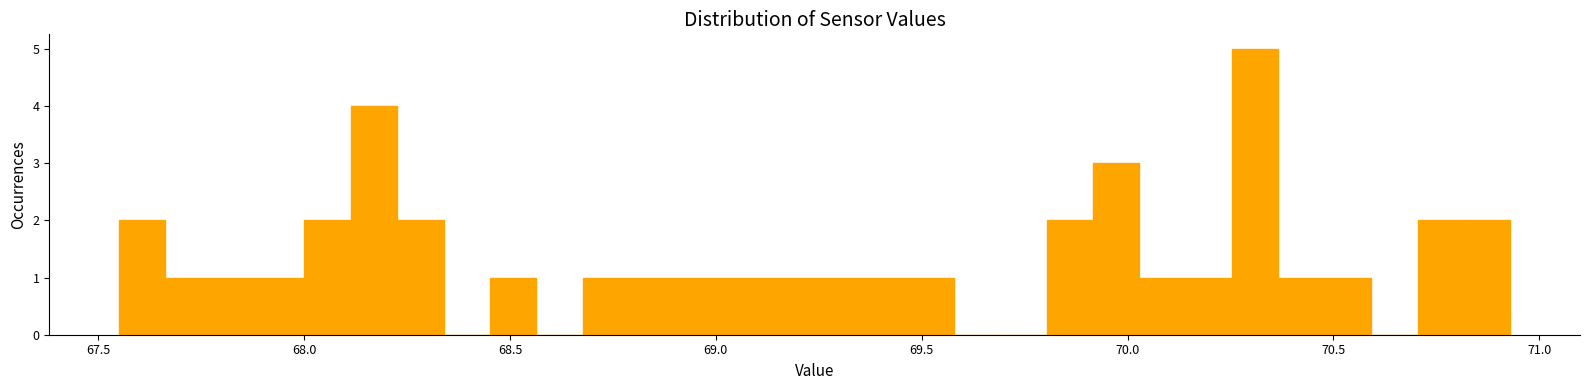

Around what value on the x-axis is the tallest bar? Give the approximate position of its centre, as read against the axis.

70.30